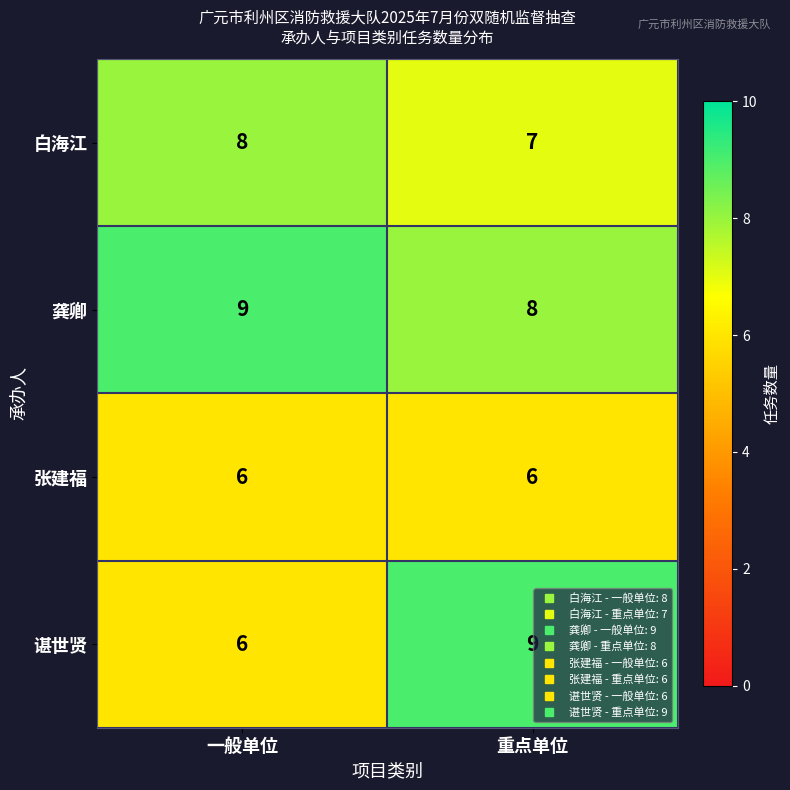

At 重点单位, list the series in order from largest to smallest.

谌世贤, 龚卿, 白海江, 张建福